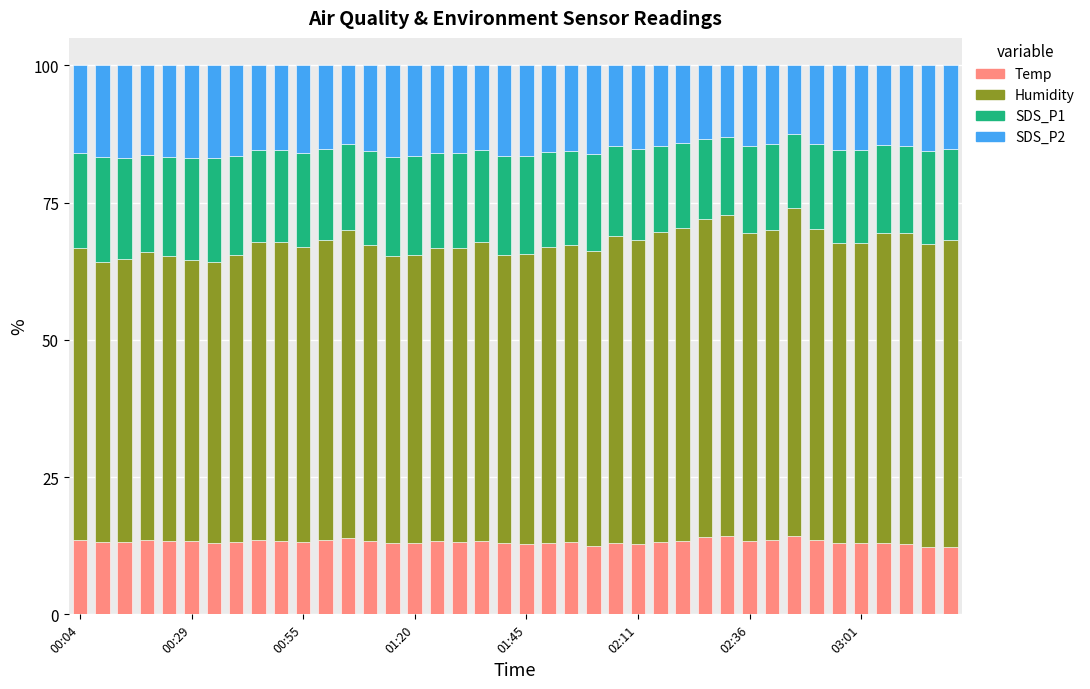

What is the lowest value of the Temp series?

12.3